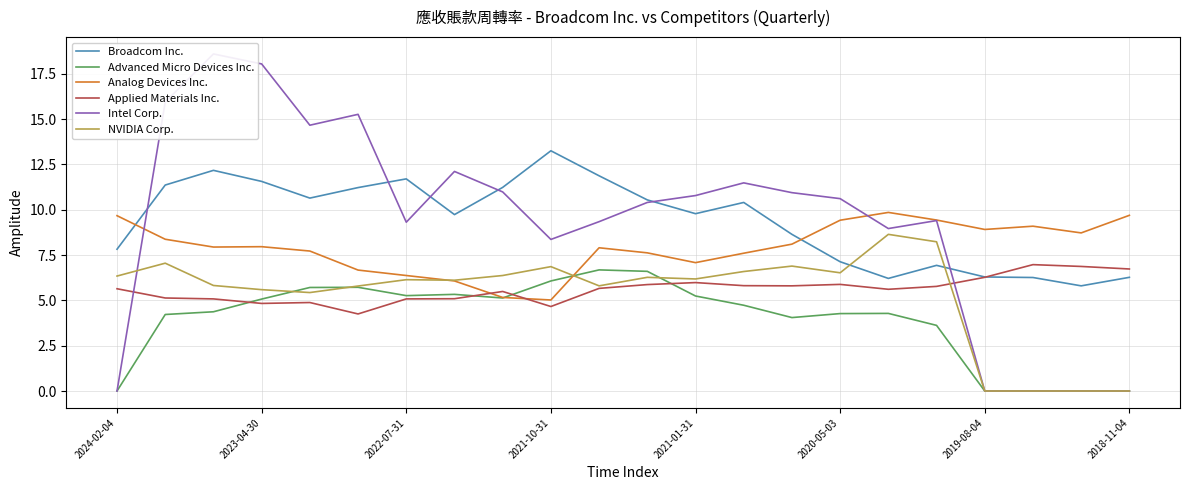

Which series ends up on top after the final intersection of Intel Corp. and Applied Materials Inc.?

Applied Materials Inc.